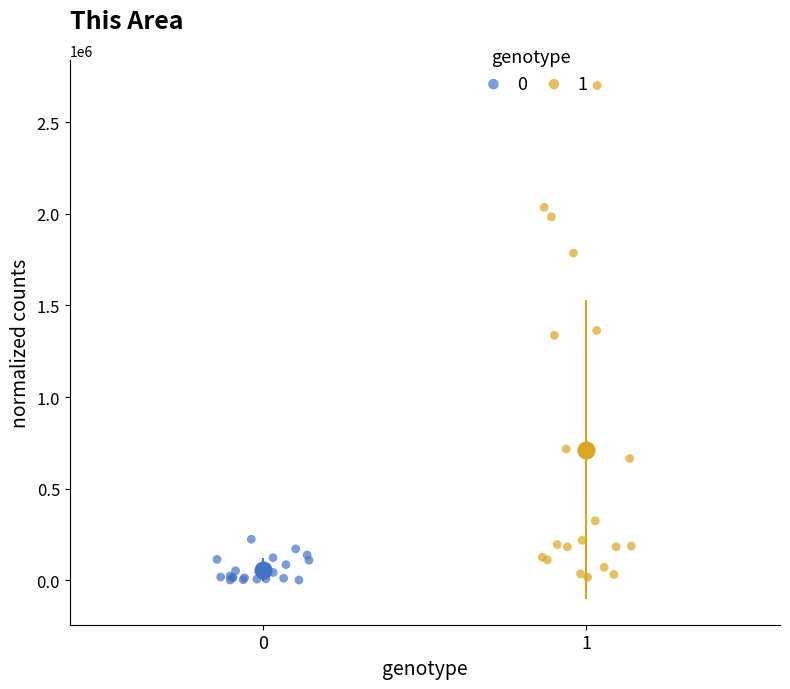

Which series has the largest Y range (max minus min)?

1